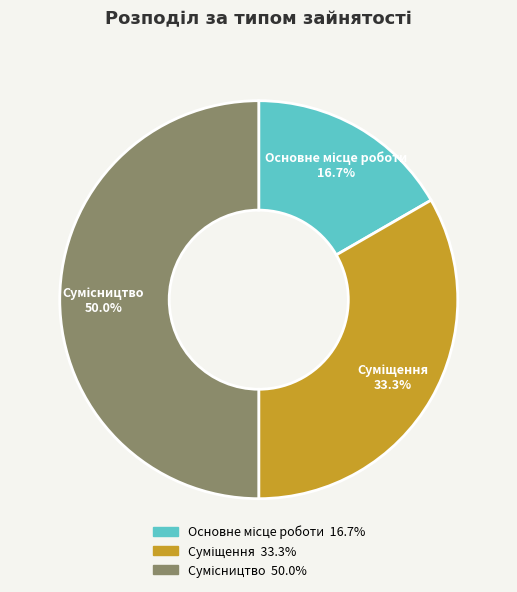

To the nearest percent, what is the average slice percentage?

33%